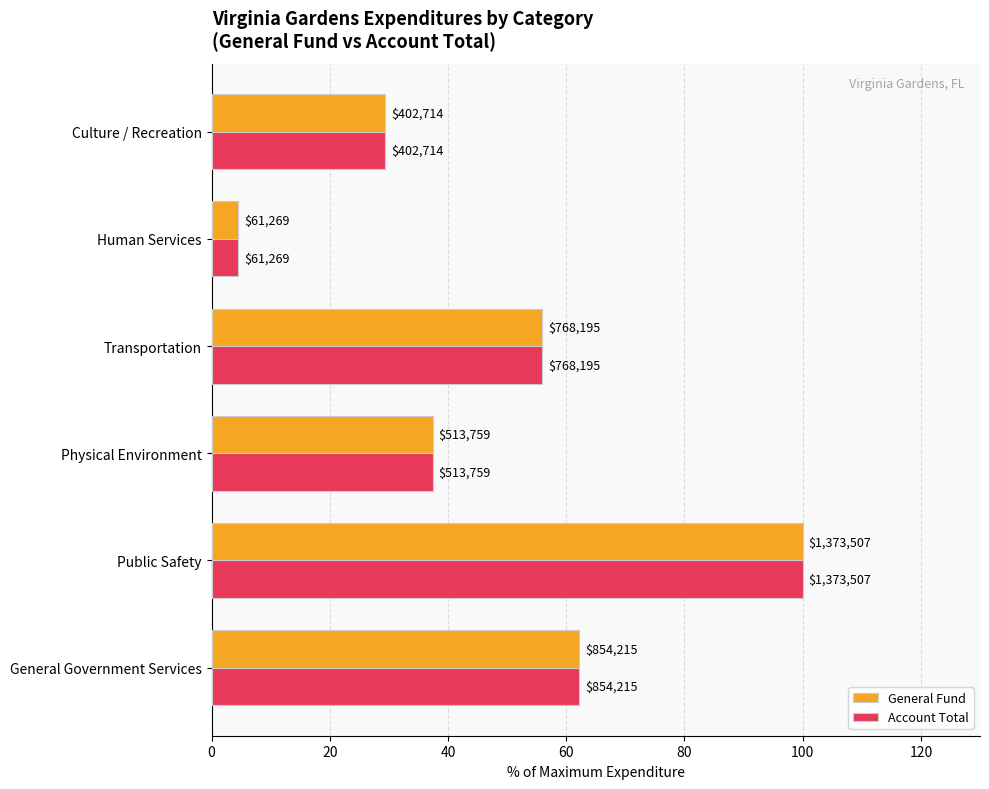

What are all the series names shown in the legend?

General Fund, Account Total